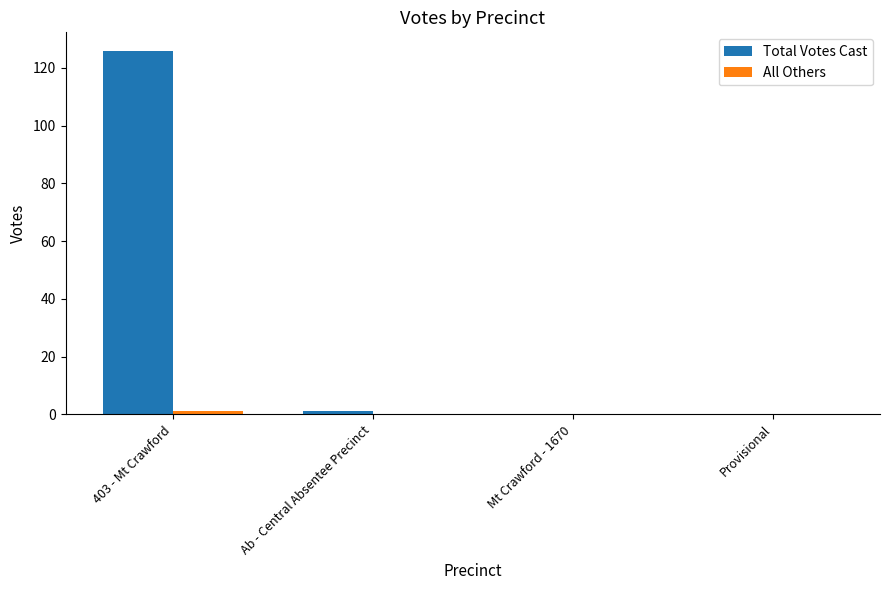

The Total Votes Cast series shows 0 at Mt Crawford - 1670. True or false?

True